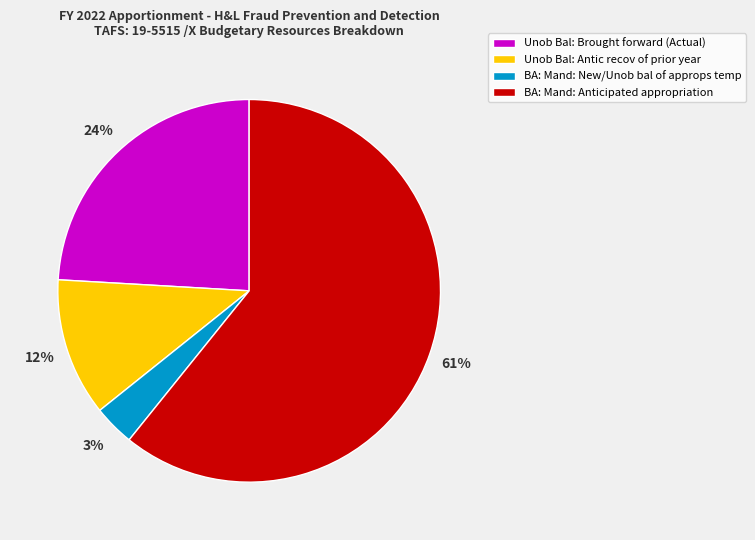

Which slice represents more than half of the pie?

BA: Mand: Anticipated appropriation